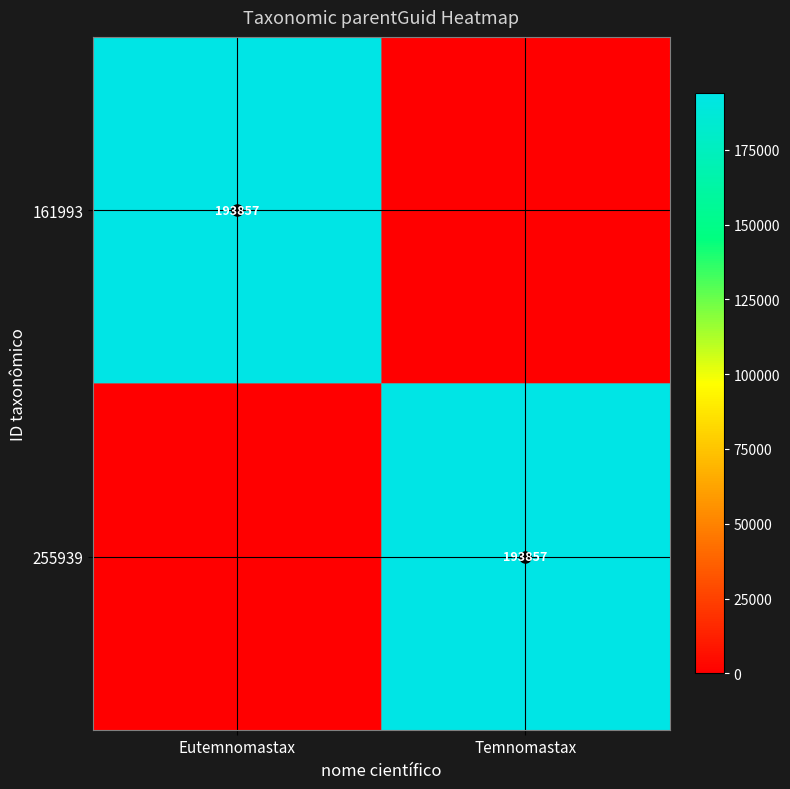

The 161993 series shows 193857 at Eutemnomastax. True or false?

True